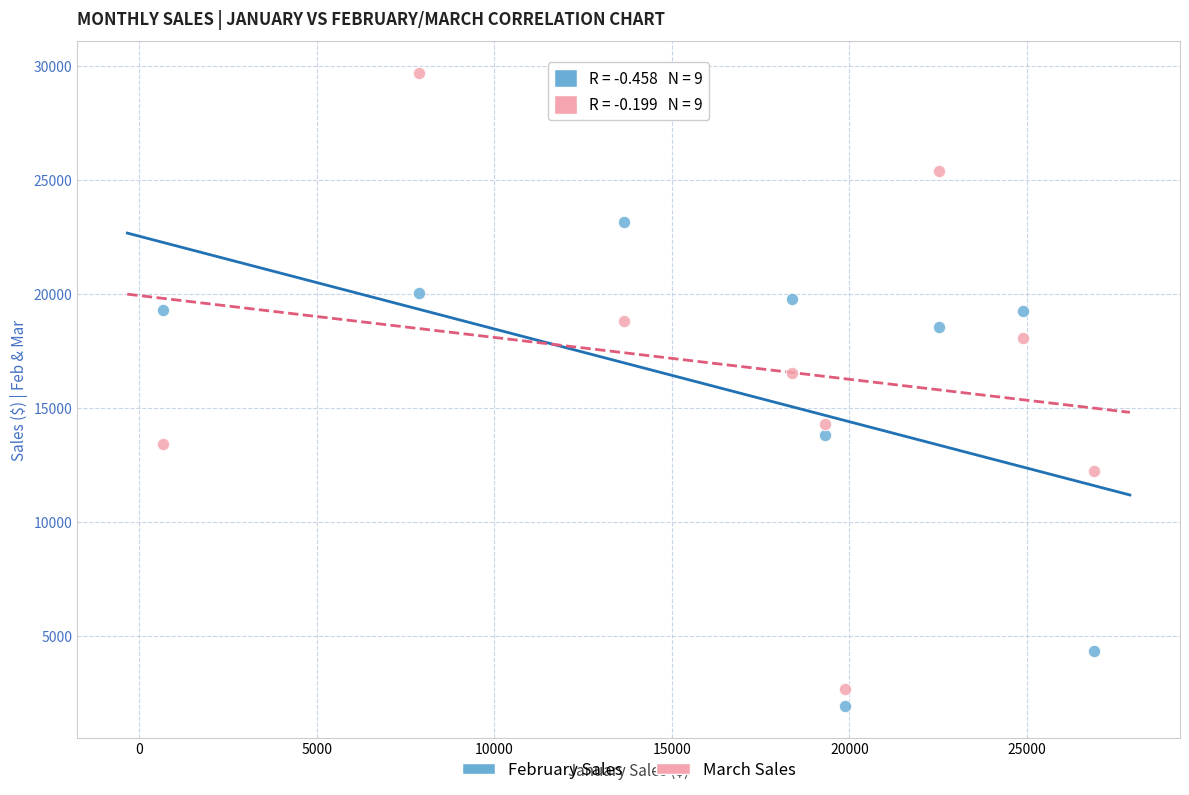

What are all the series names shown in the legend?

February Sales, March Sales